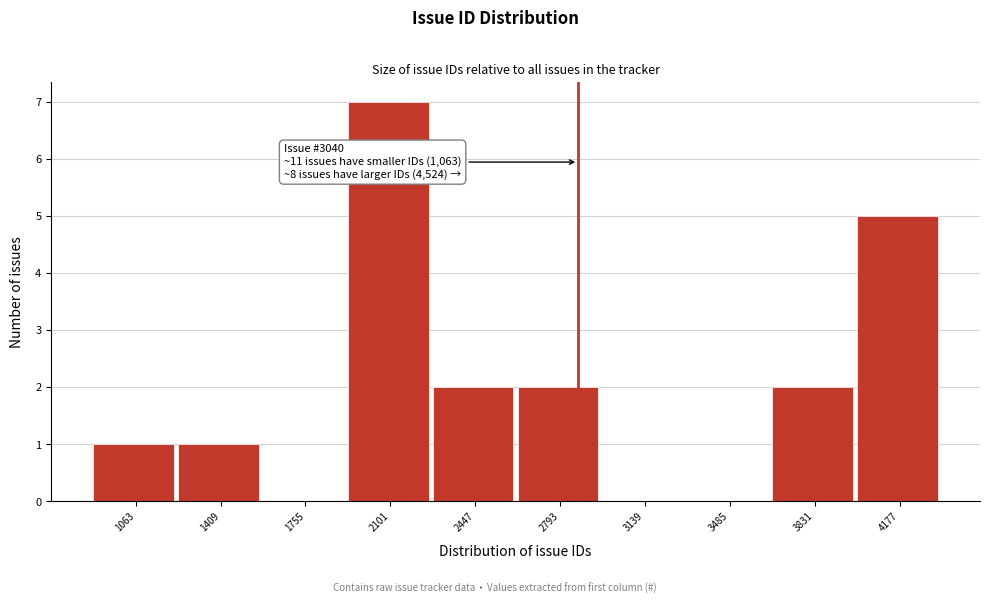

Reading left to right, transcribe all the data shown in this chart.

1063=1	1409=1	1755=0	2101=7	2447=2	2793=2	3139=0	3485=0	3831=2	4177=5